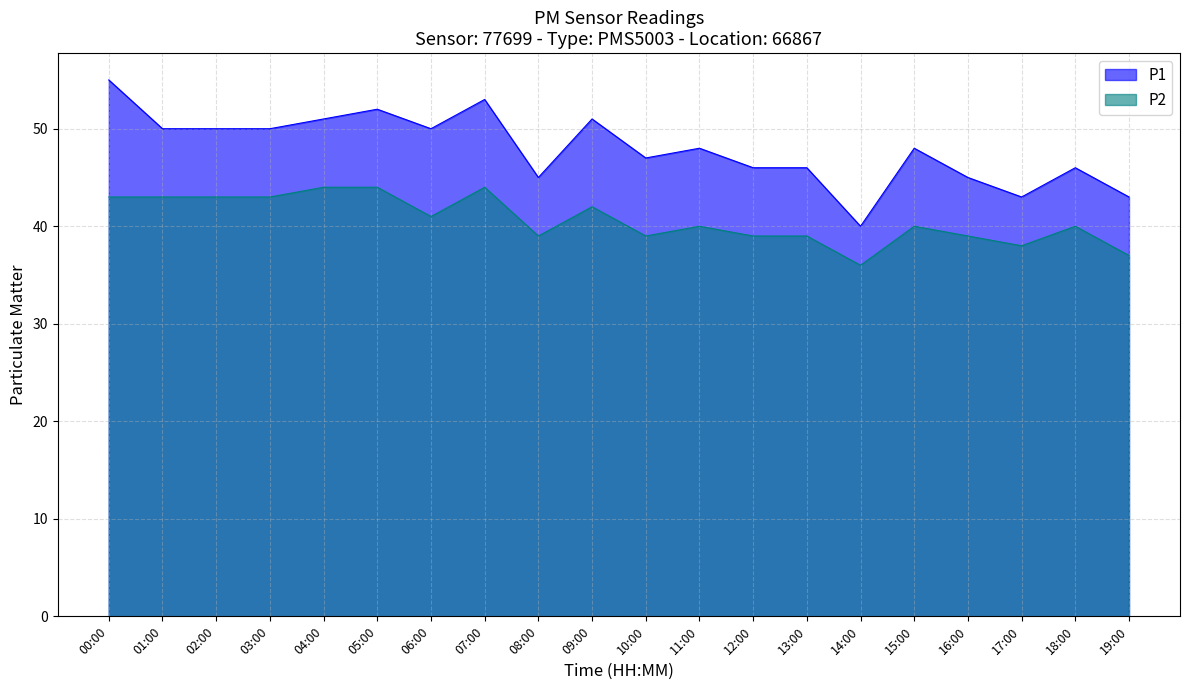

What value does the P2 series have at 05:00?

44